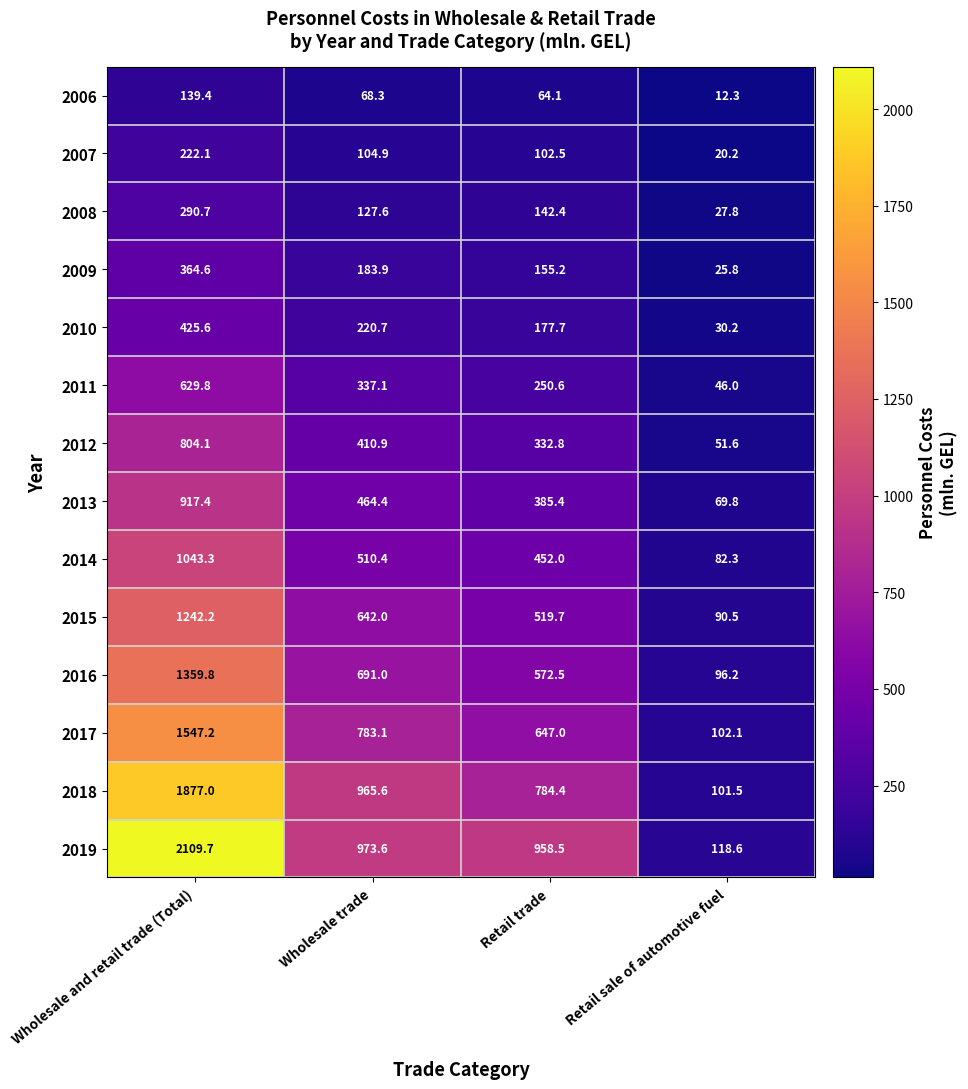

Which series has the largest range (max minus min)?

2019